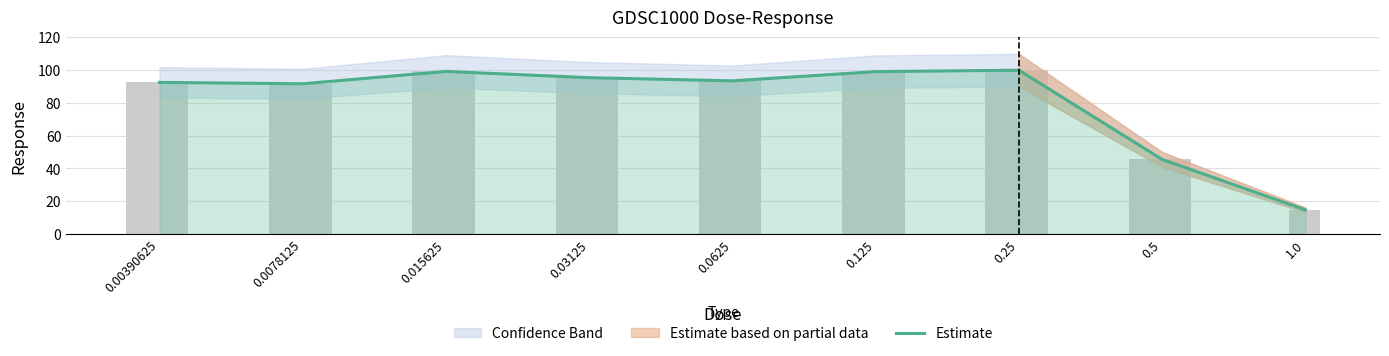

Between 0.00390625 and 0.5, which is larger?

0.00390625